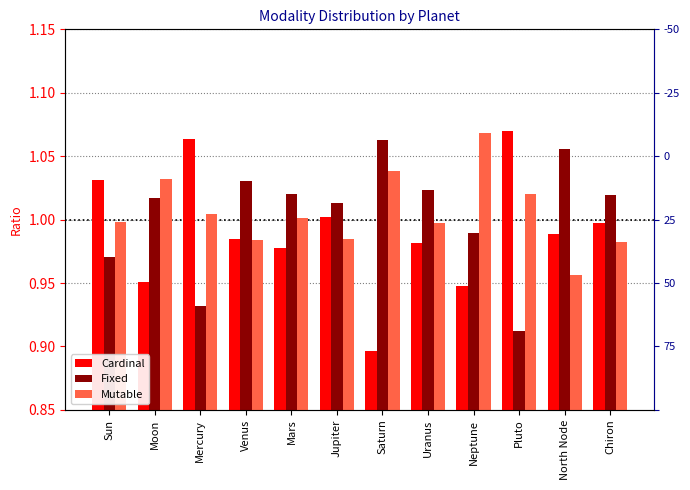

What is the label of the 2nd bar from the right?

North Node